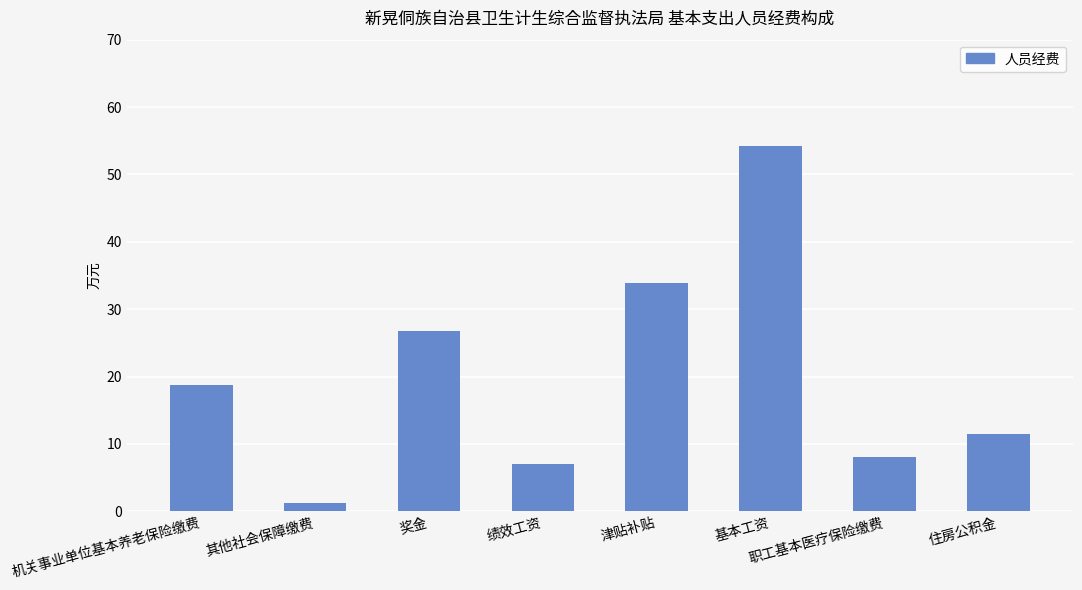

What is the difference between the maximum and minimum values?

53.0